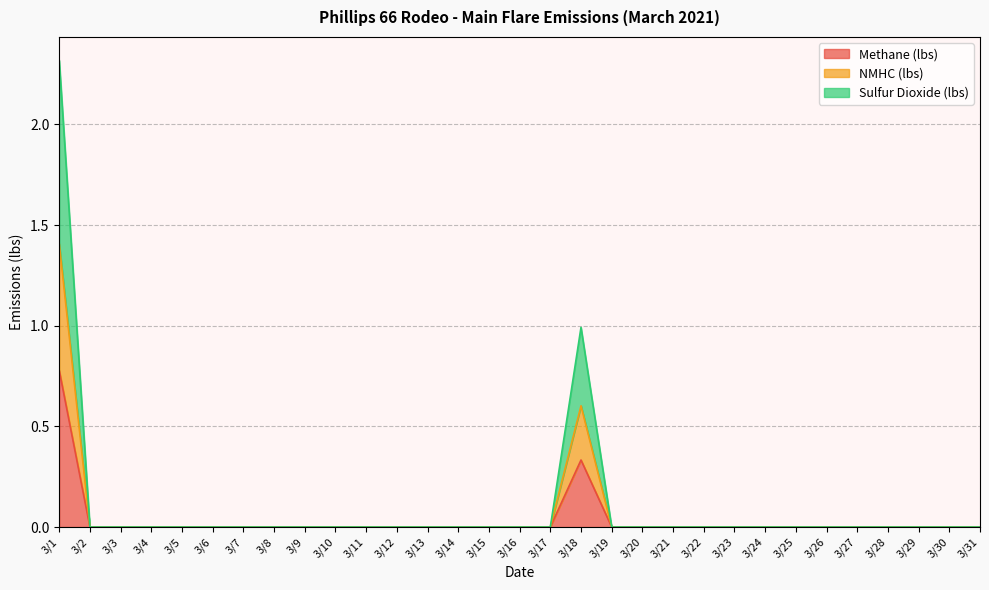

The value of NMHC (lbs) at 3/6 is 0.5. True or false?

False